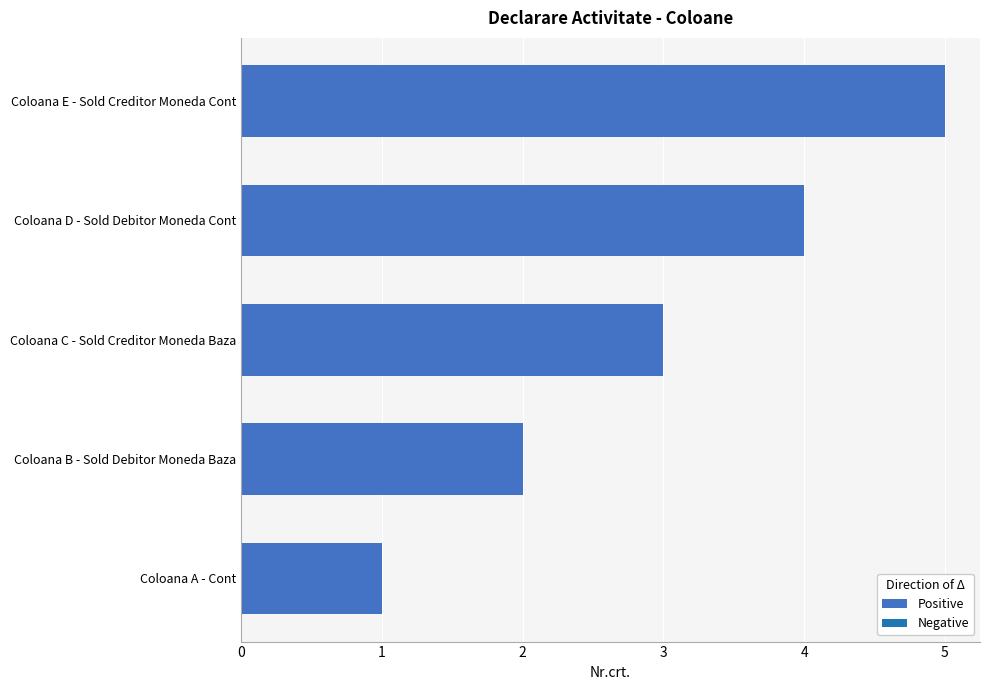

At which label is the value closest to 3?

Coloana C - Sold Creditor Moneda Baza